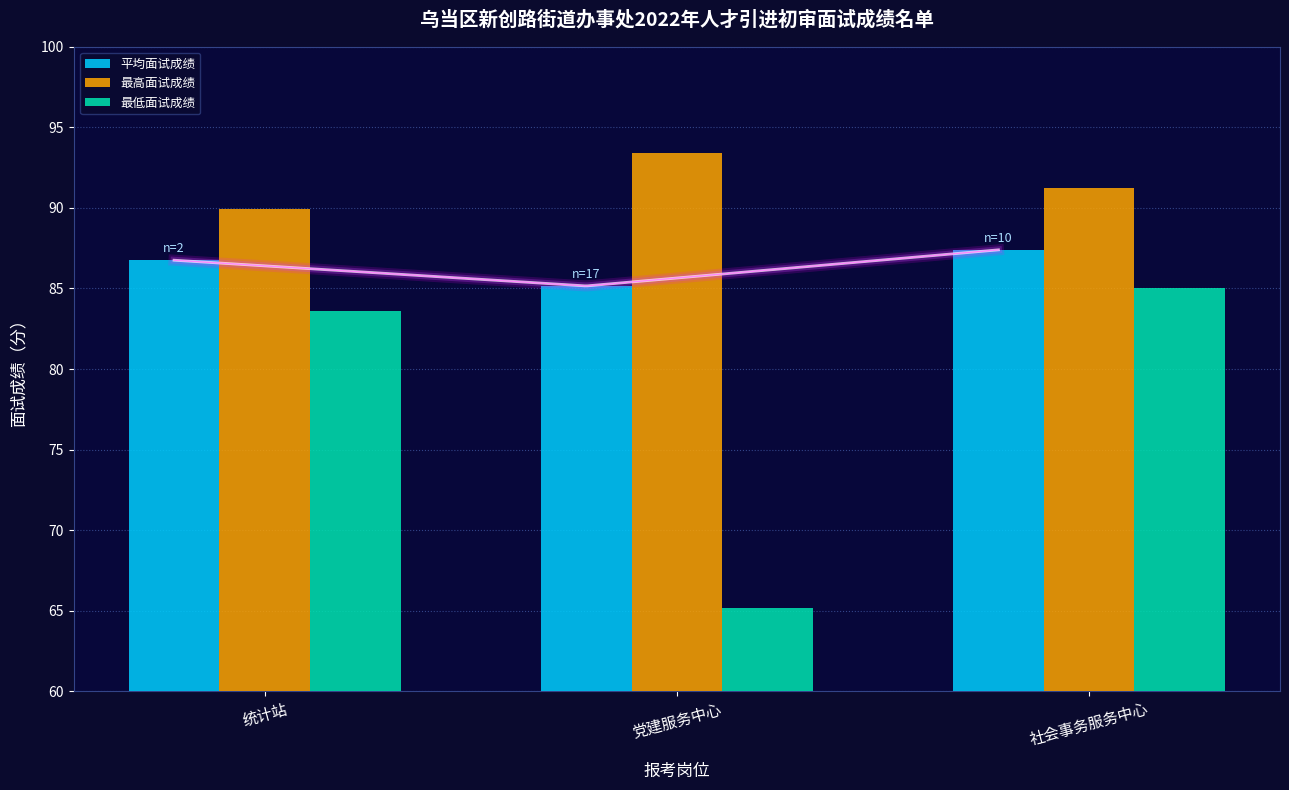

What is the spread (max minus min) of values at 党建服务中心?

28.2